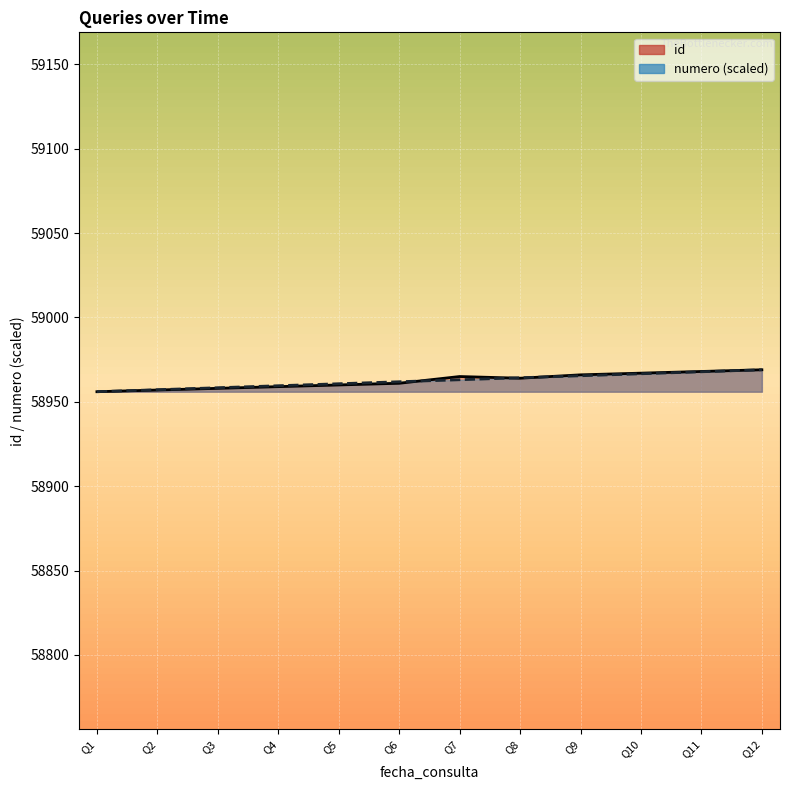

How many values in the numero (scaled) series are below 58963?

6